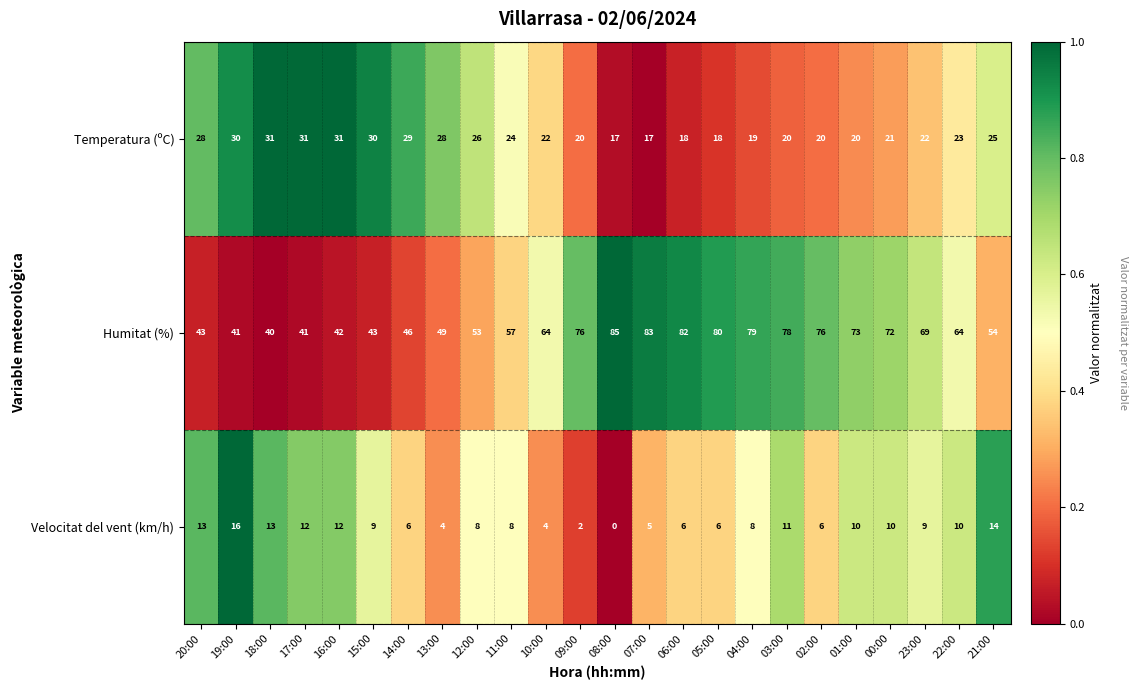

At 20:00, list the series in order from smallest to largest.

Velocitat del vent (km/h), Temperatura (ºC), Humitat (%)